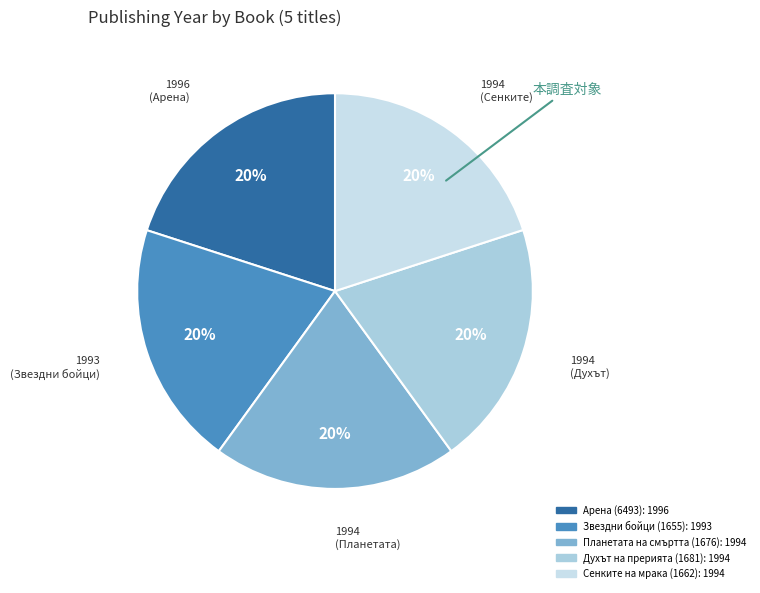

Which slice is the smallest?

Звездни бойци (1655)